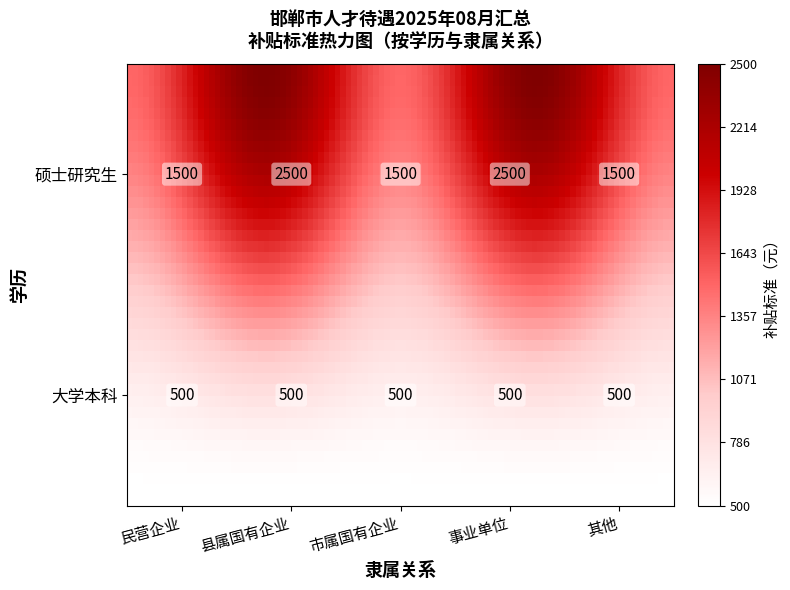

Is the value of 硕士研究生 at 大学本科 greater than the value of 大学本科 at 2?

Yes